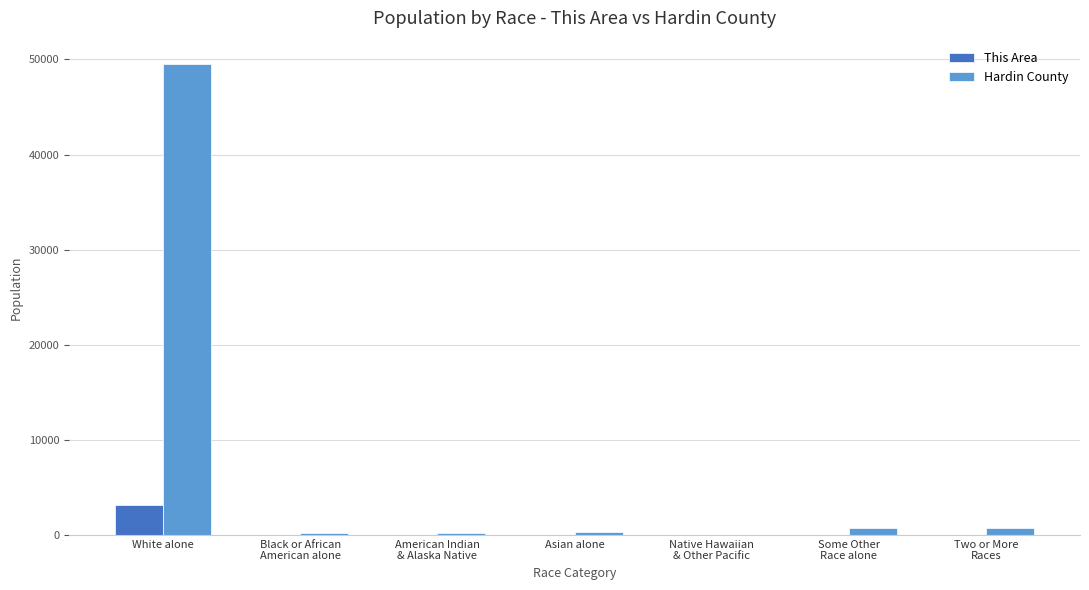

What is the maximum value shown in the chart?

49505